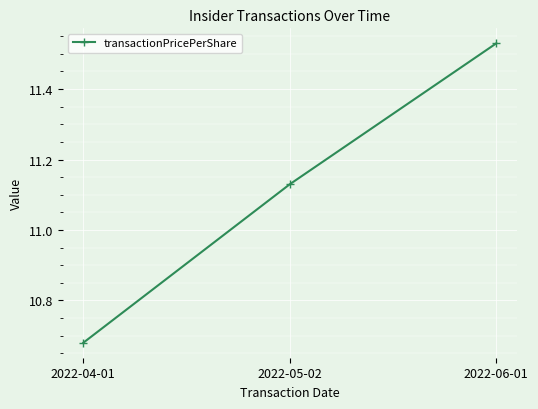

List the labels in order of value, smallest first.

2022-04-01, 2022-05-02, 2022-06-01